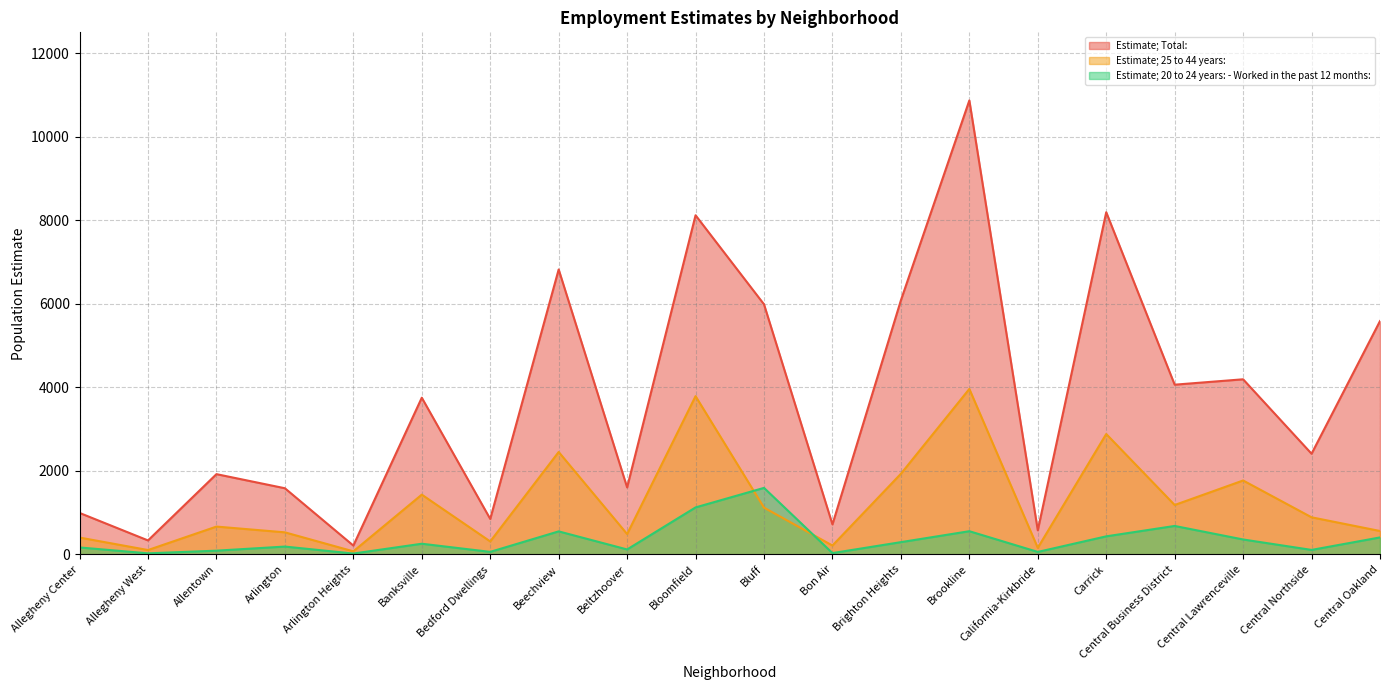

The Estimate; 25 to 44 years: series shows 104 at Allegheny West. True or false?

True